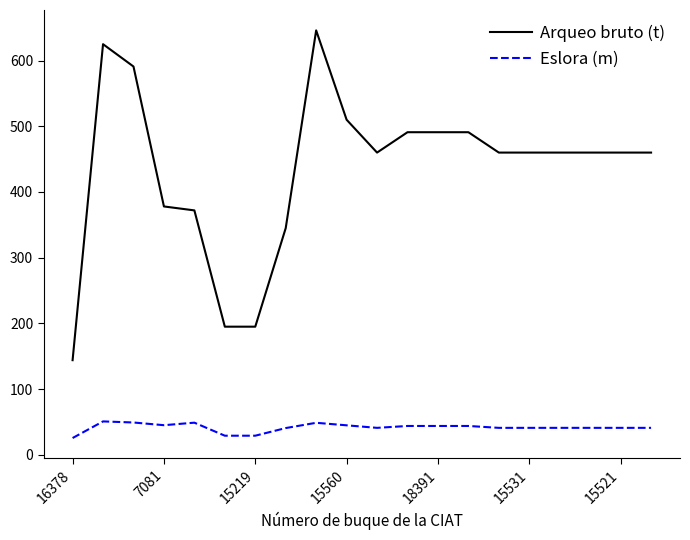

Which series has the largest total across all categories?

Arqueo bruto (t)